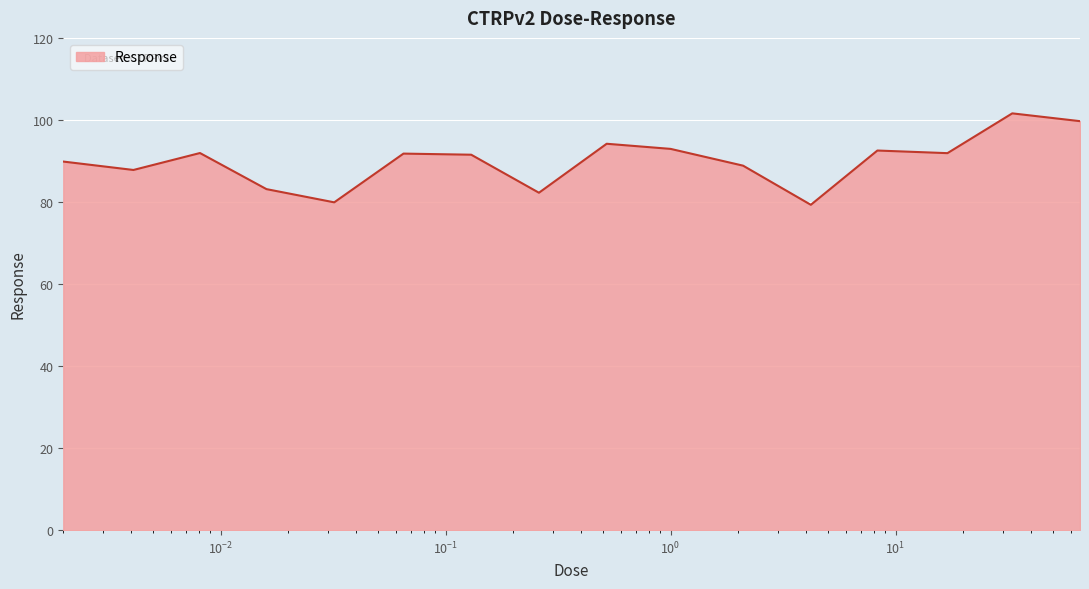

Does the chart display data point markers on the line(s)?

No